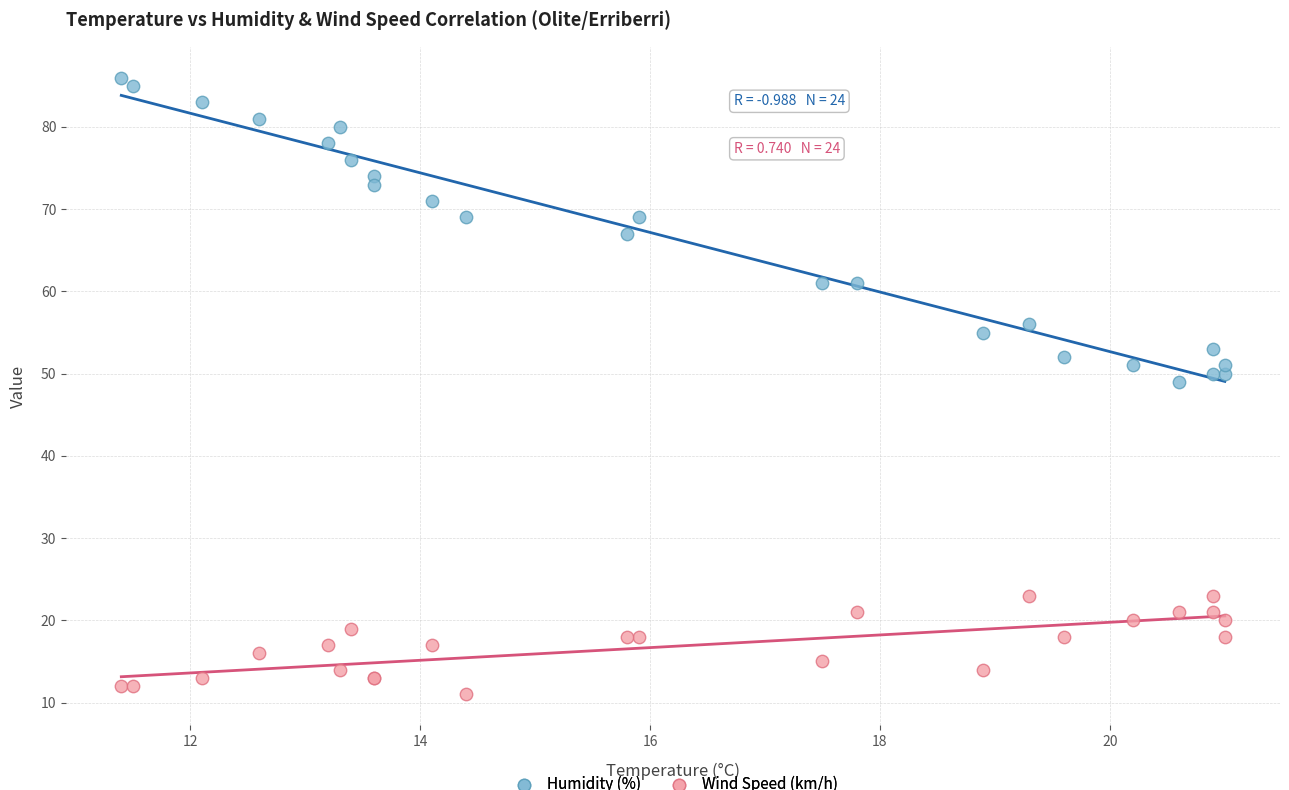

Which series has the largest Y range (max minus min)?

Humidity (%)